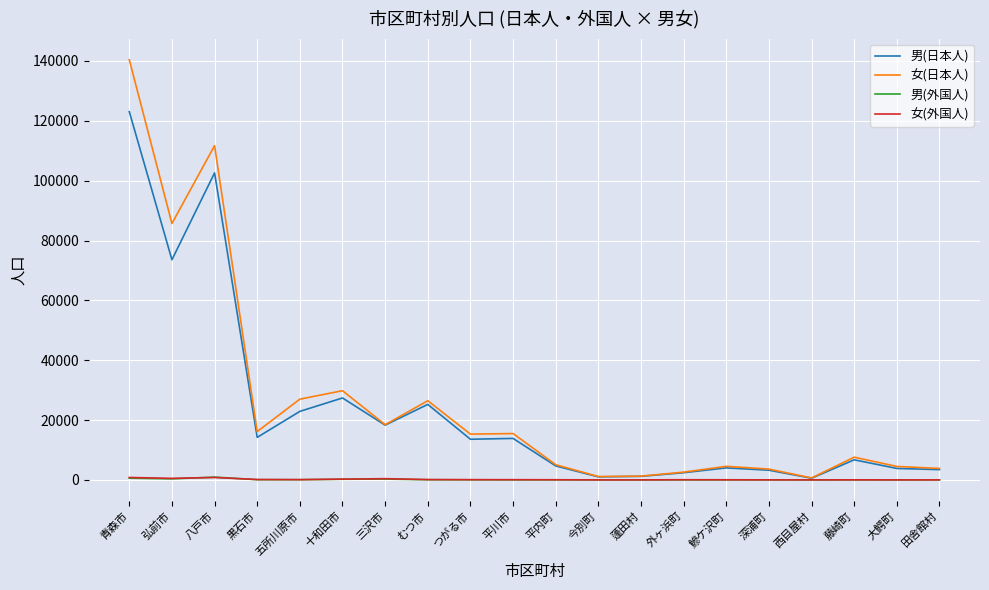

Is this an area chart (filled region under the line)?

No